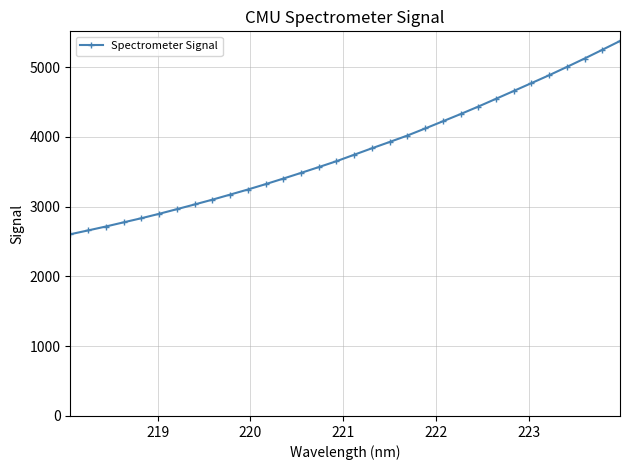

What is the difference between the maximum and second lowest values?

2714.9